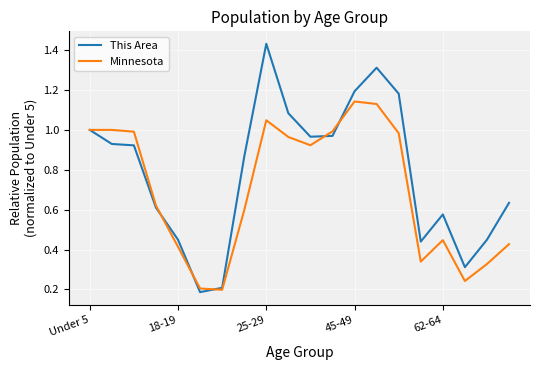

Which series has the largest total across all categories?

This Area